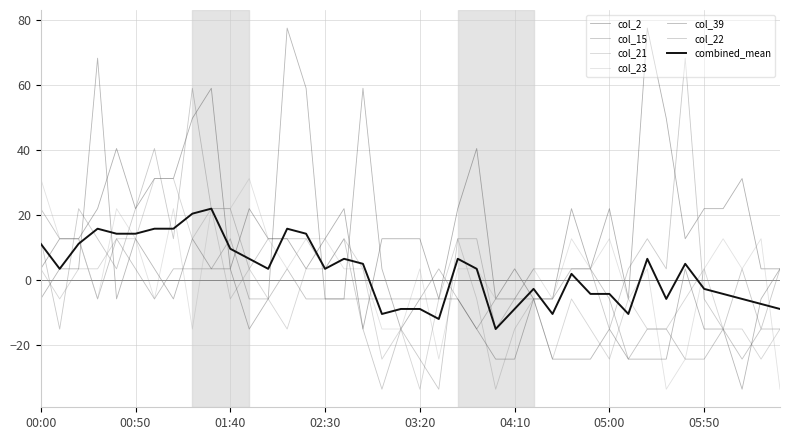

Does the chart display data point markers on the line(s)?

No